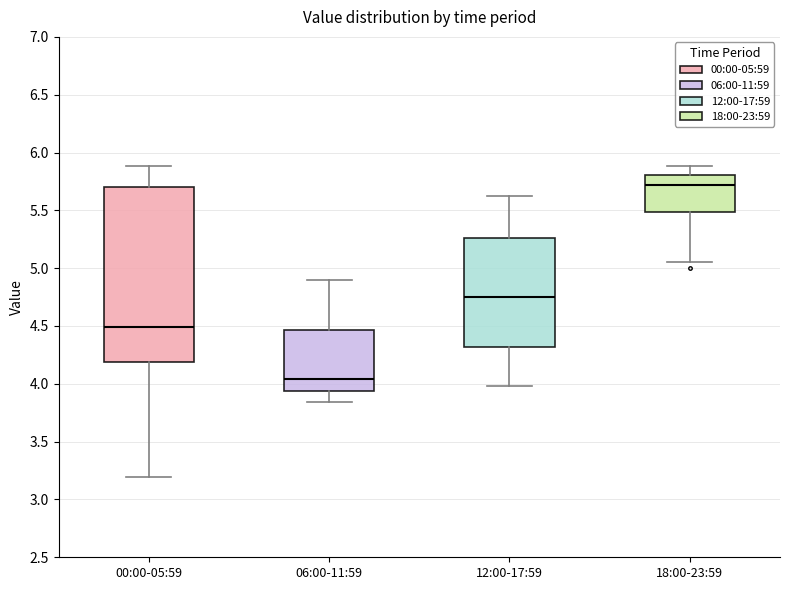

Reading left to right, read every box against the y-axis: the position of its median line, the range the box covers, and the ends of its whiskers. The values are not printed on the chart, so give them approximately, as read against the axis.

00:00-05:59: median 4.50, box 4.20 to 5.70, whiskers 3.20 to 5.90
06:00-11:59: median 4.05, box 3.95 to 4.45, whiskers 3.85 to 4.90
12:00-17:59: median 4.75, box 4.30 to 5.25, whiskers 4.00 to 5.60
18:00-23:59: median 5.70, box 5.50 to 5.80, whiskers 5.05 to 5.90